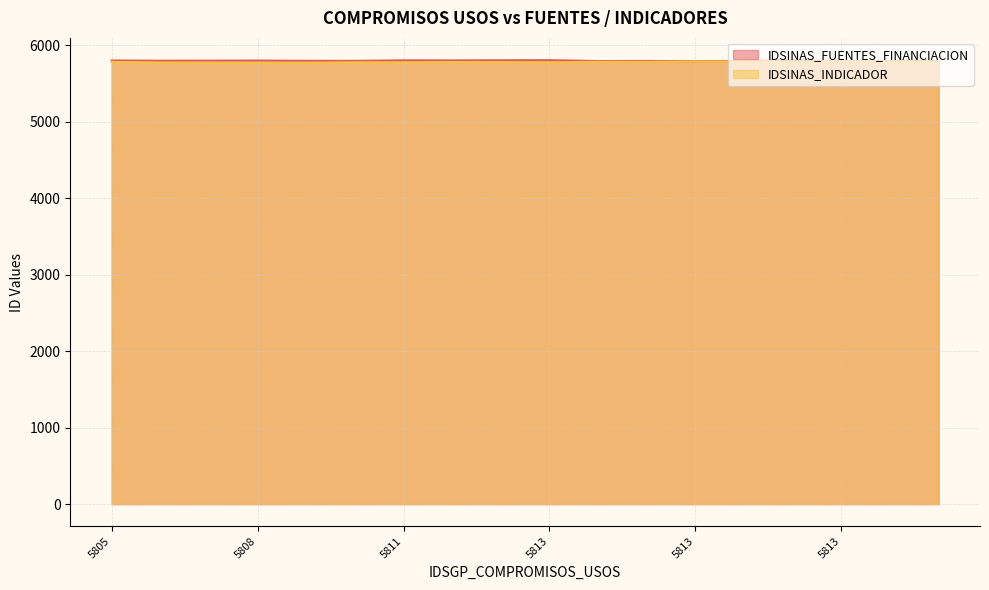

How many lines are shown in the chart?

2